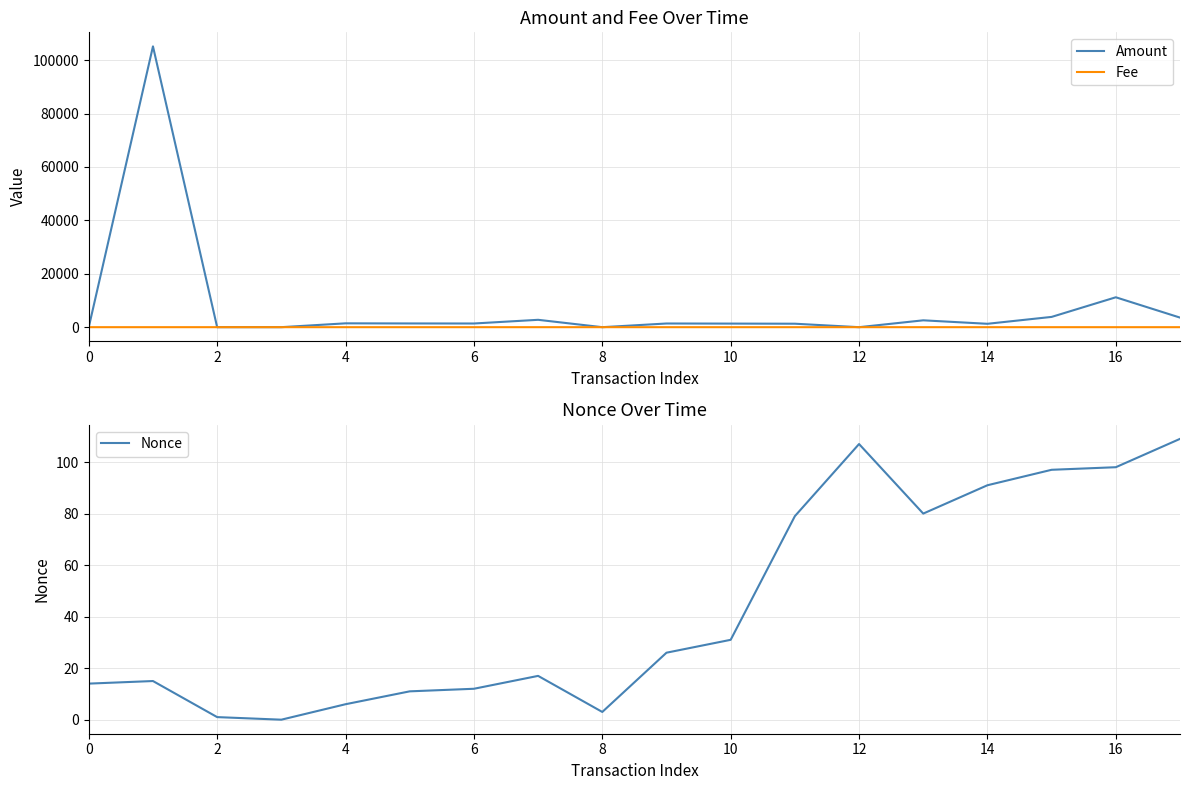

The value of Nonce at 14 is 91. True or false?

True